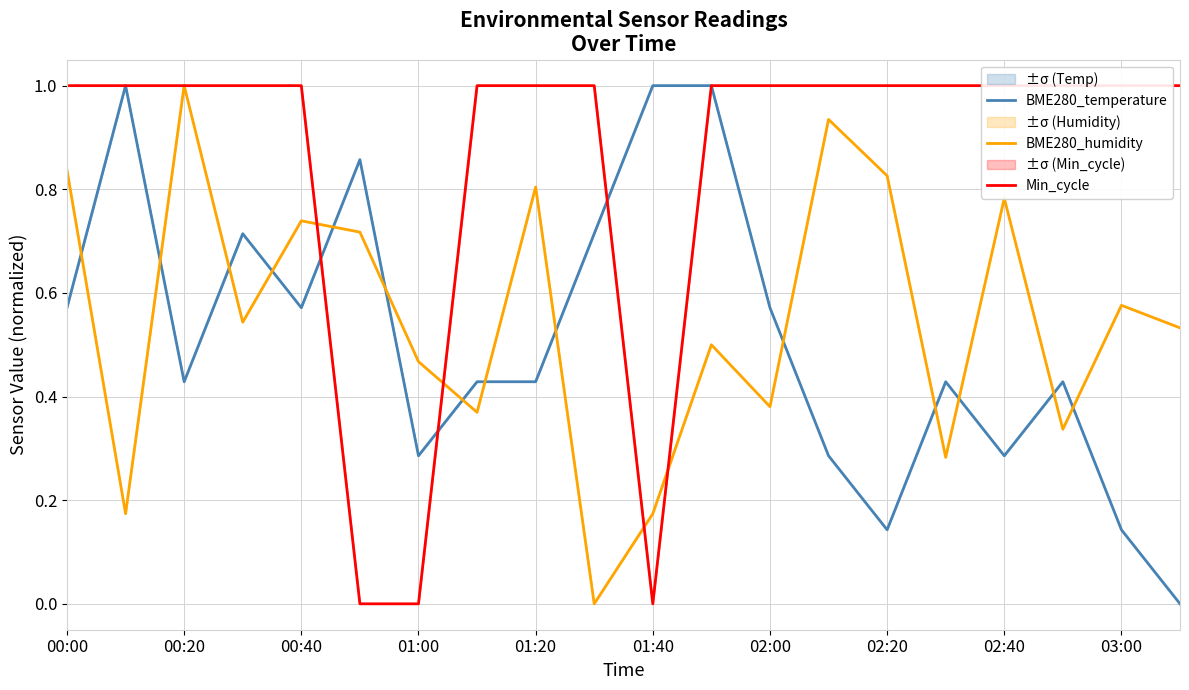

True or false: BME280_humidity has a value of 0.2 at 00:20.

False